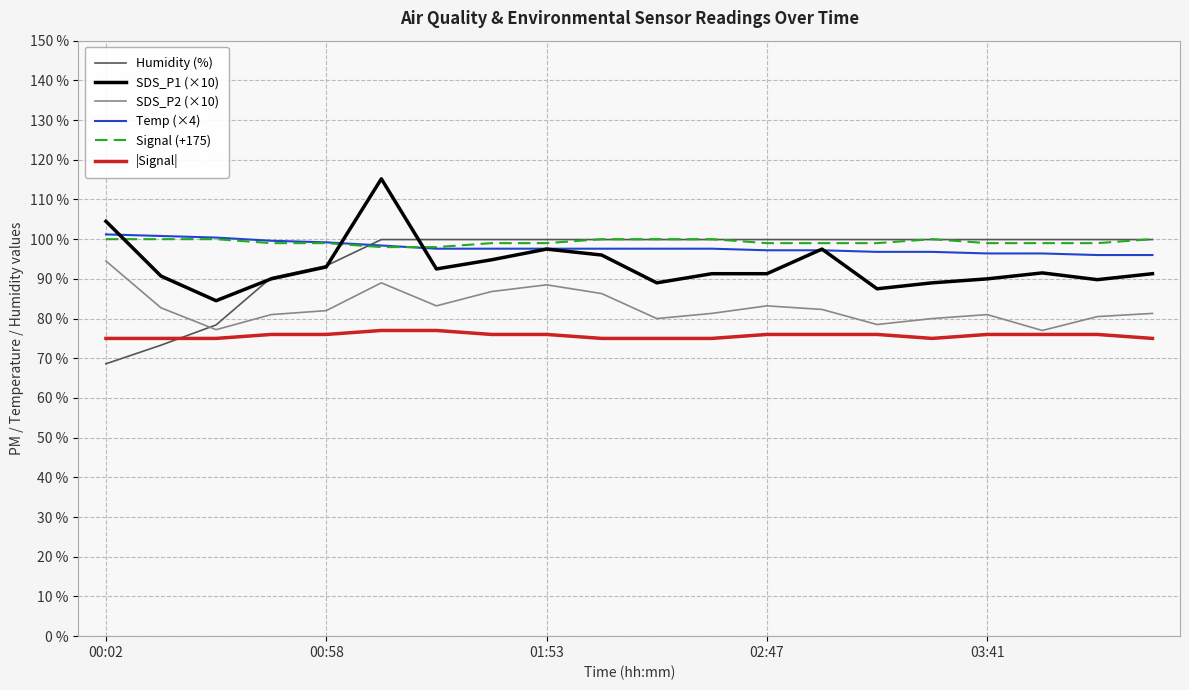

What is the maximum value shown in the chart?

115.2